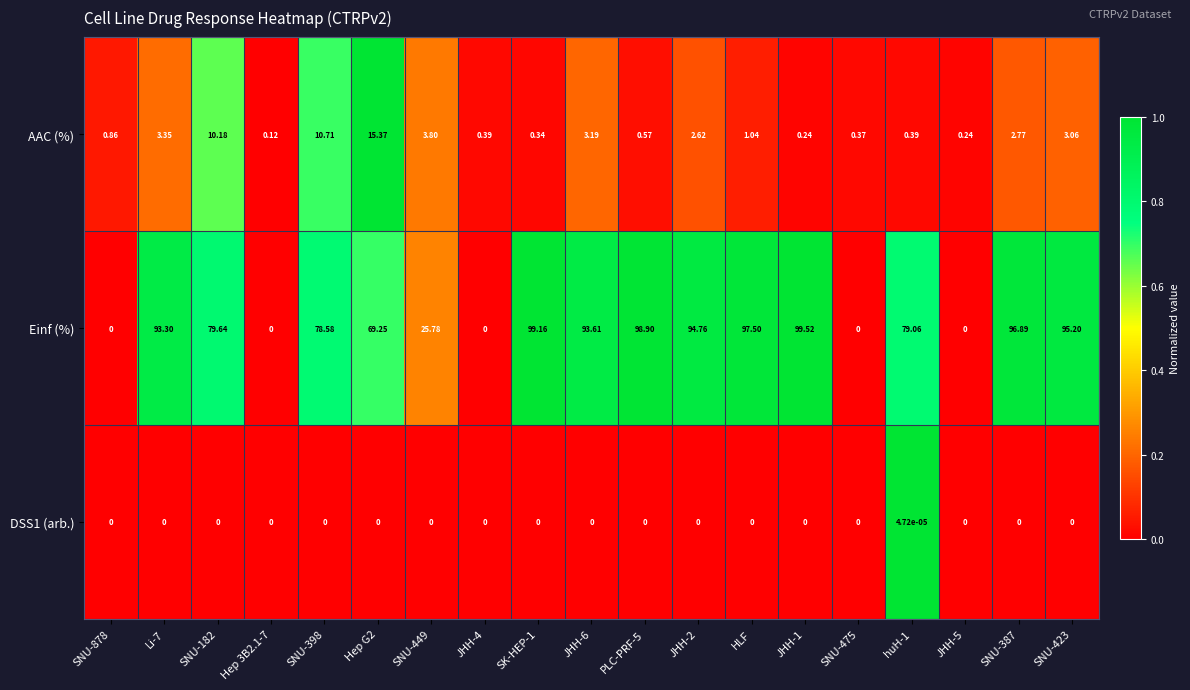

What is the greatest value displayed?

99.5